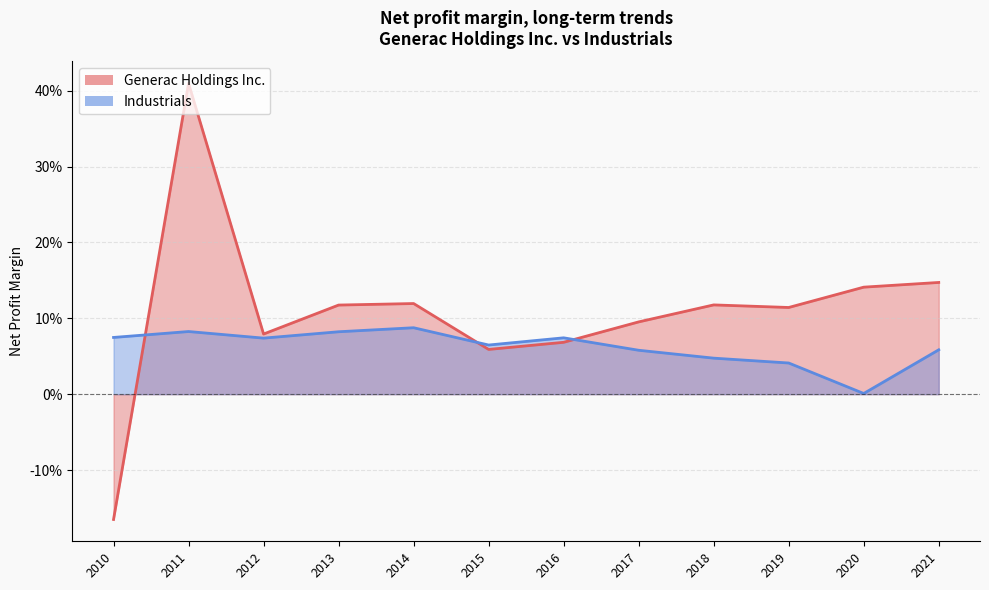

How many interior local valleys does the Industrials series have?

3